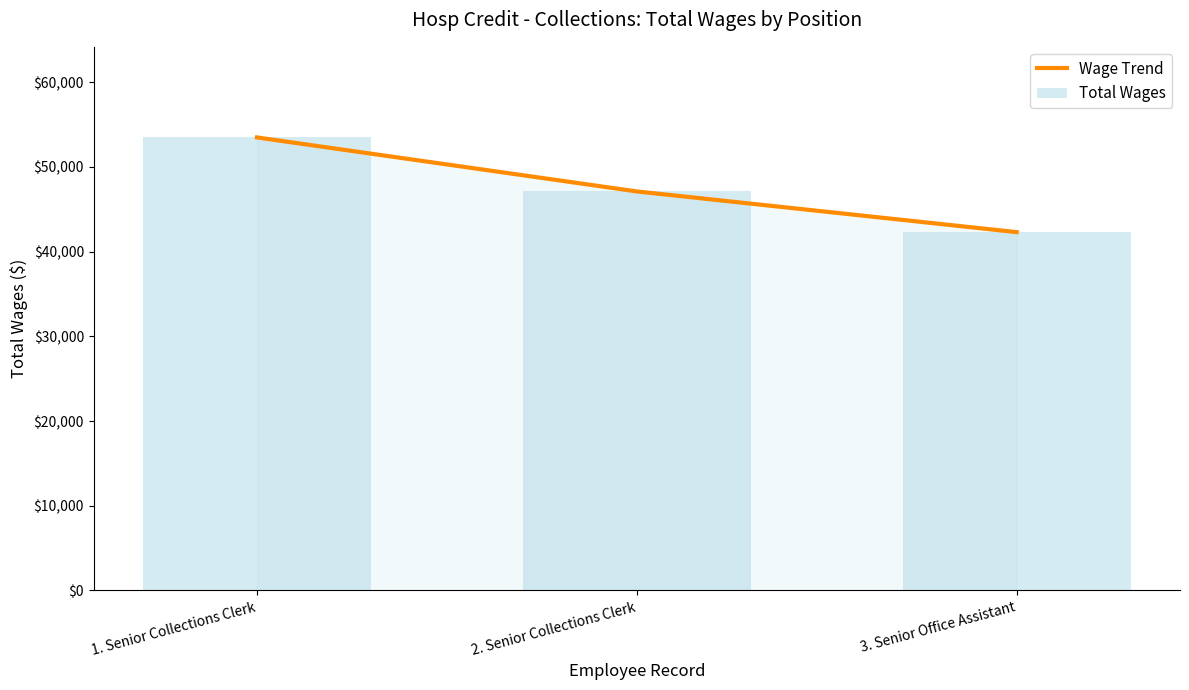

At 3. Senior Office Assistant, list the series in order from largest to smallest.

Wage Trend, Total Wages